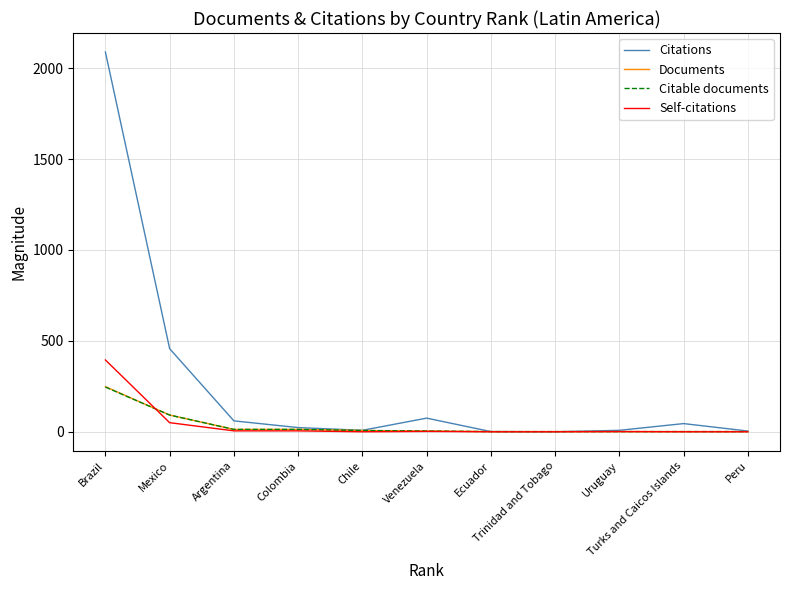

The value of Self-citations at Trinidad and Tobago is 0. True or false?

True